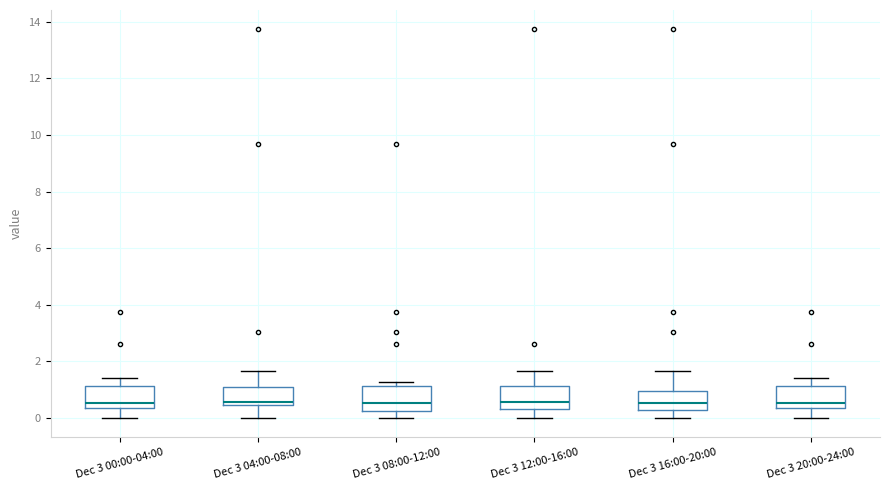

Where does the upper whisker of the box for Dec 3 16:00-20:00 end on the y-axis? The values are not printed on the chart, so give them approximately, as read against the axis.

1.6